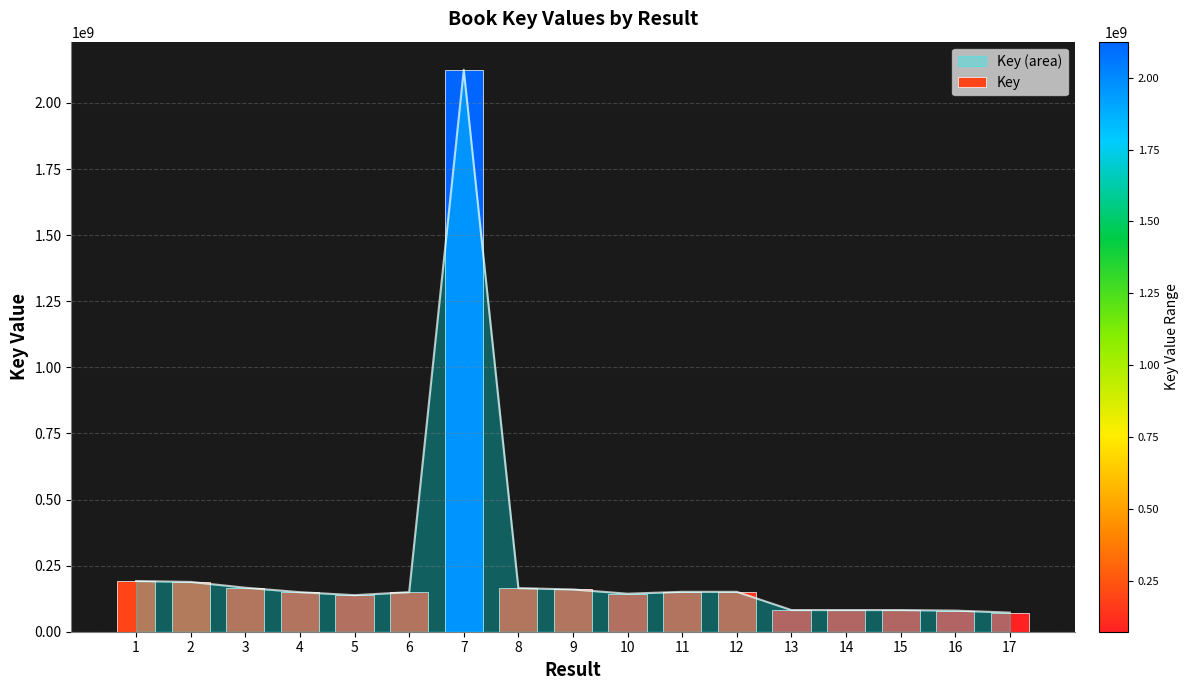

Is it true that the value at 9 is 84396393?

False